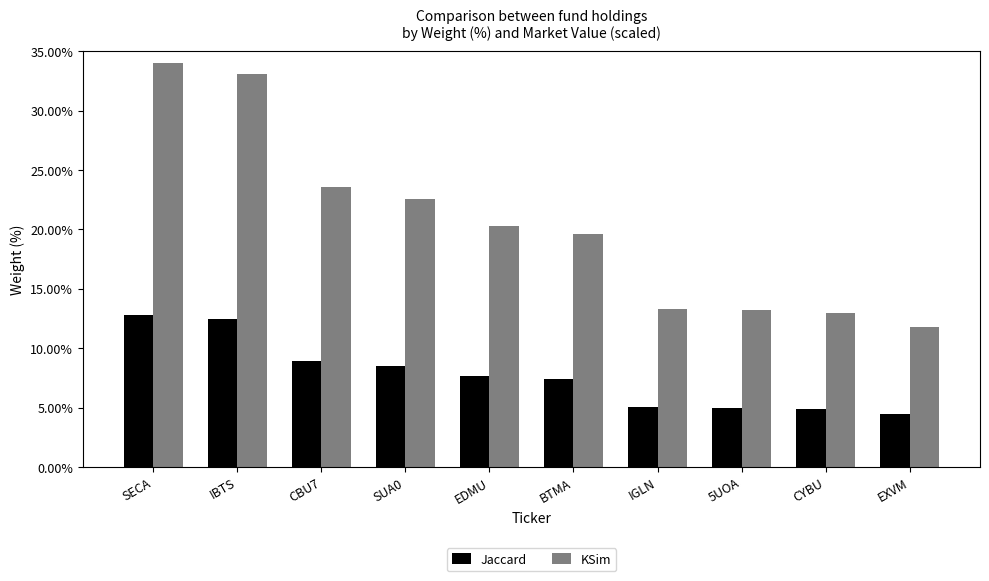

How many values in the KSim series exceed 20?

5